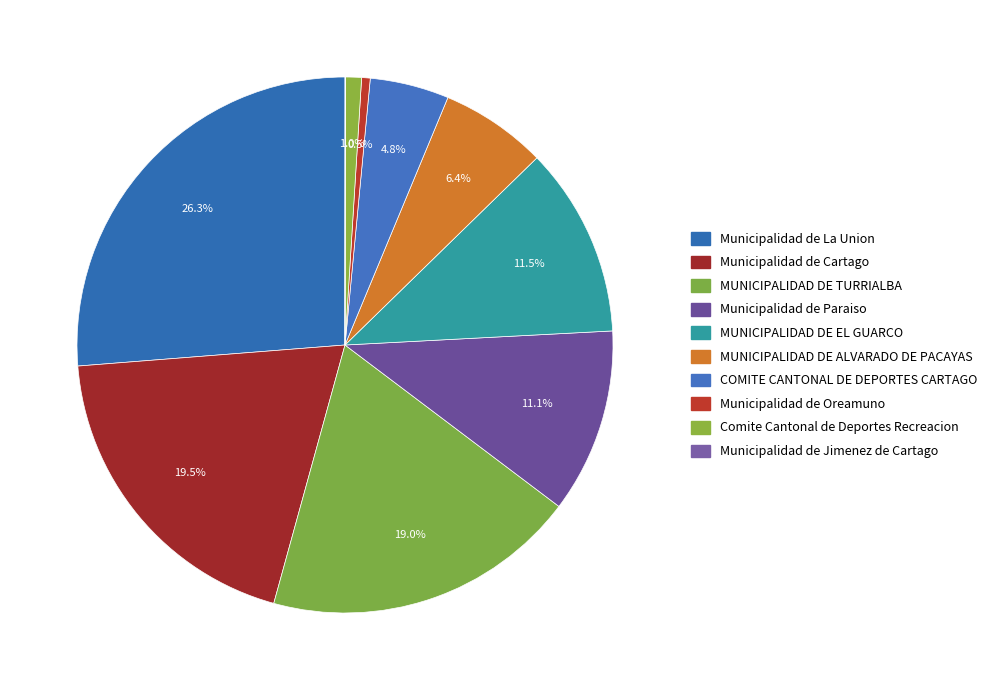

To the nearest percent, what is the difference between the MUNICIPALIDAD DE ALVARADO DE PACAYAS and MUNICIPALIDAD DE EL GUARCO slice percentages?

5%